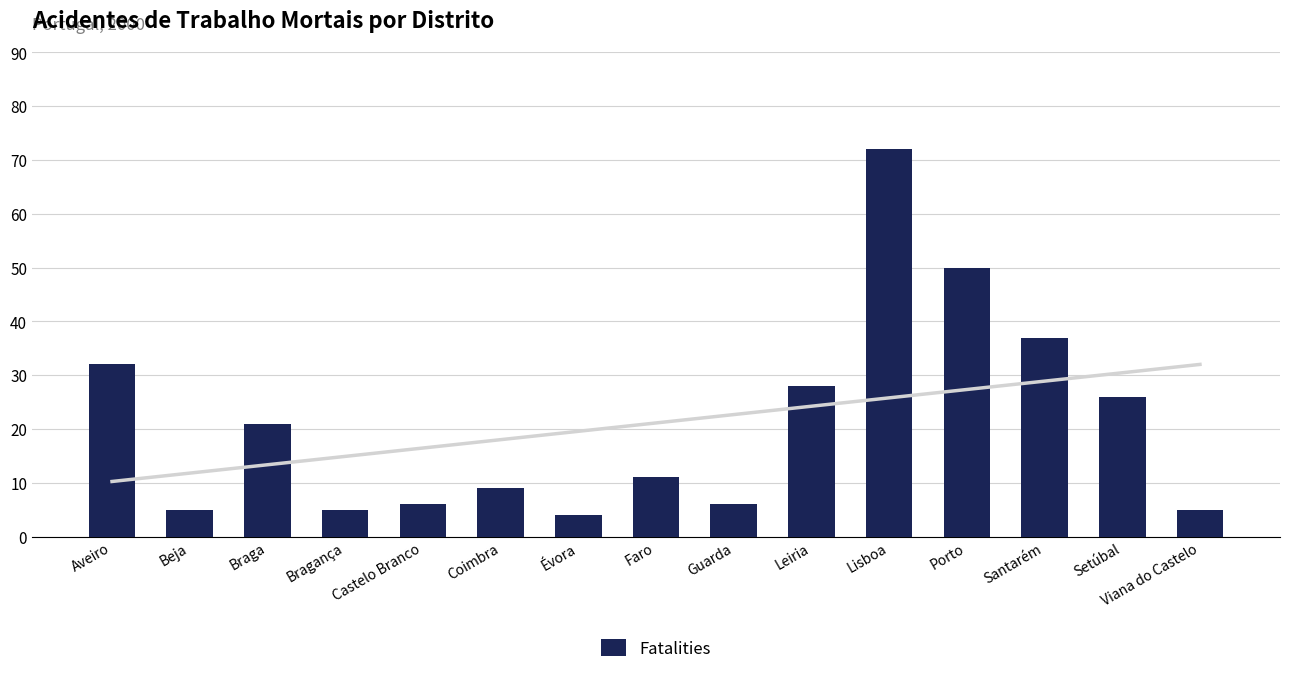

What is the difference between the maximum and minimum values?

68